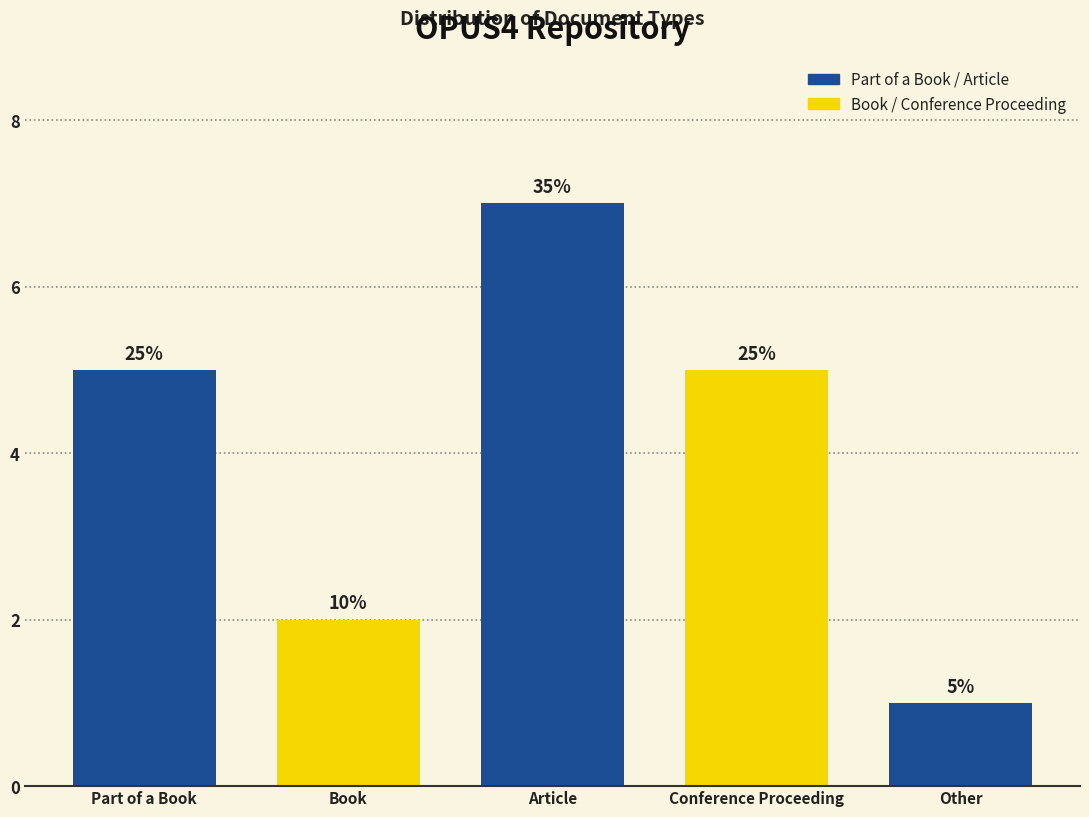

Does the chart contain any negative values?

No